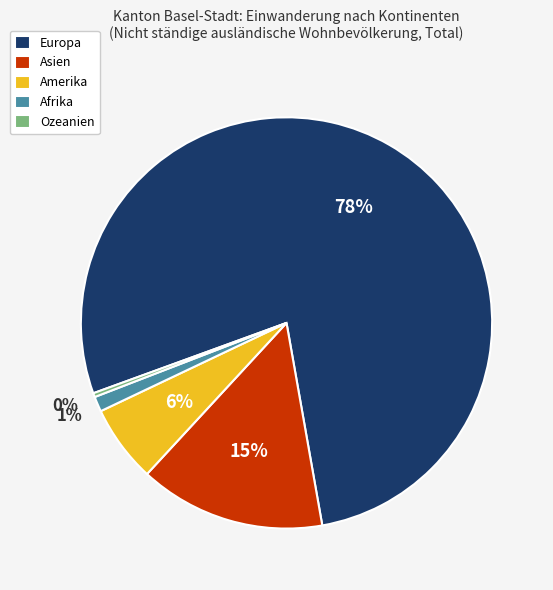

Do Ozeanien and Amerika together represent more than half of the pie?

No